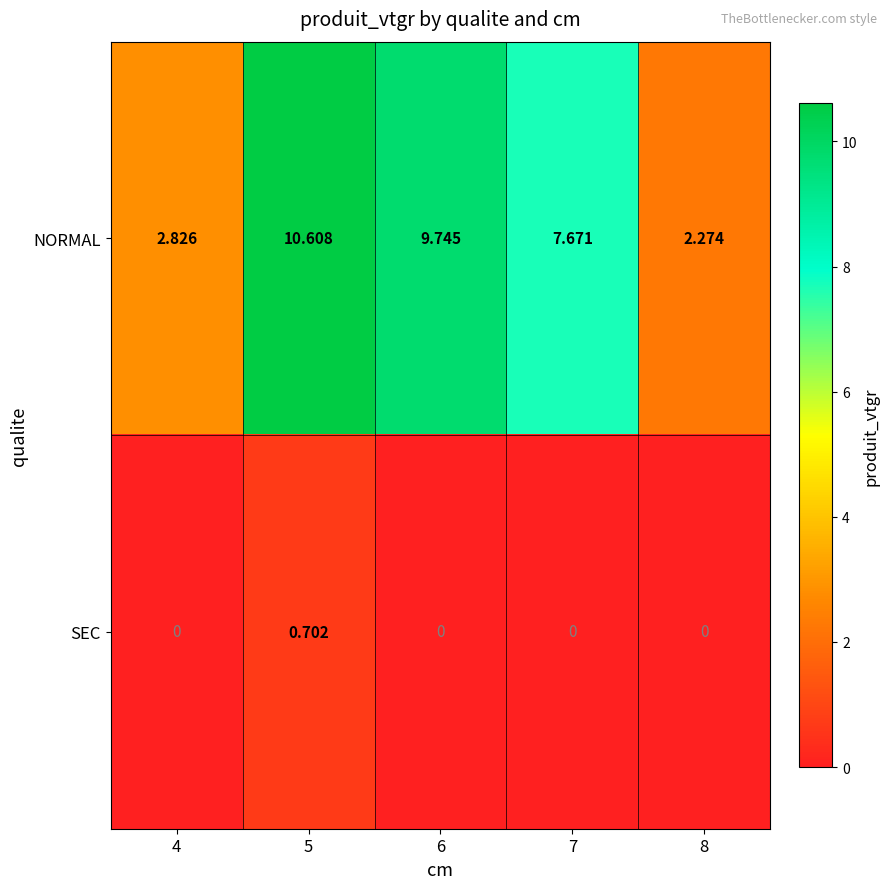

List the series in order of their overall mean, highest first.

NORMAL, SEC